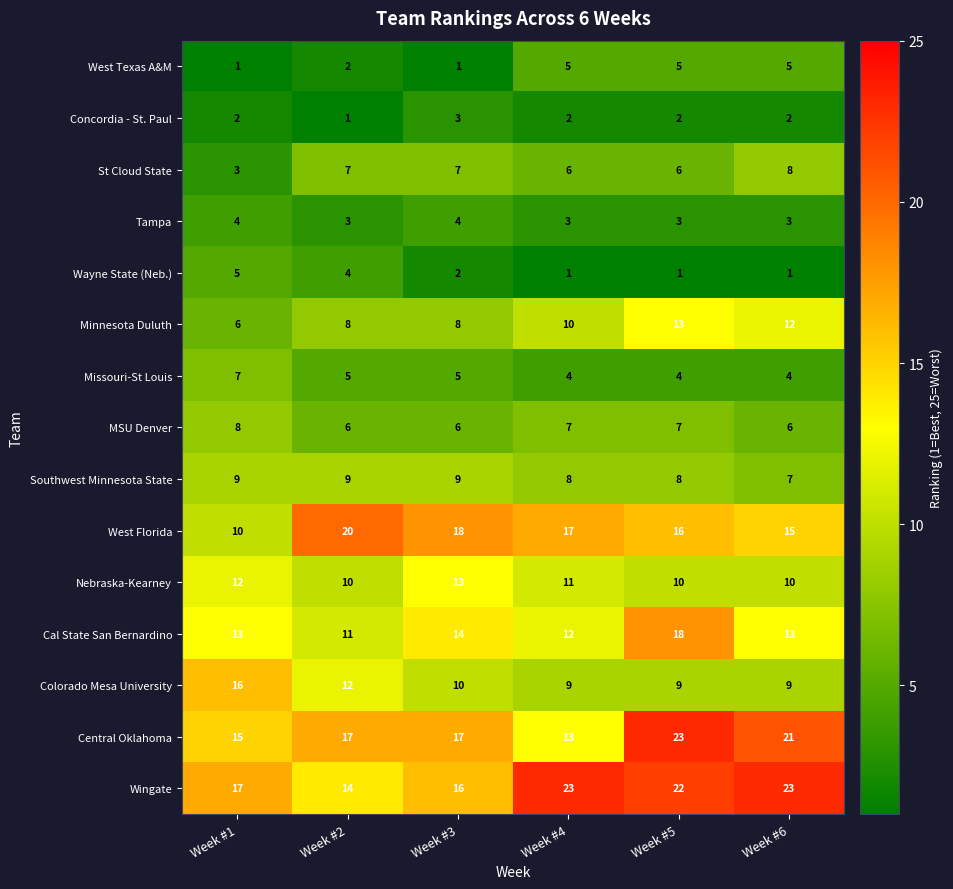

Count the number of categories in the chart.

6